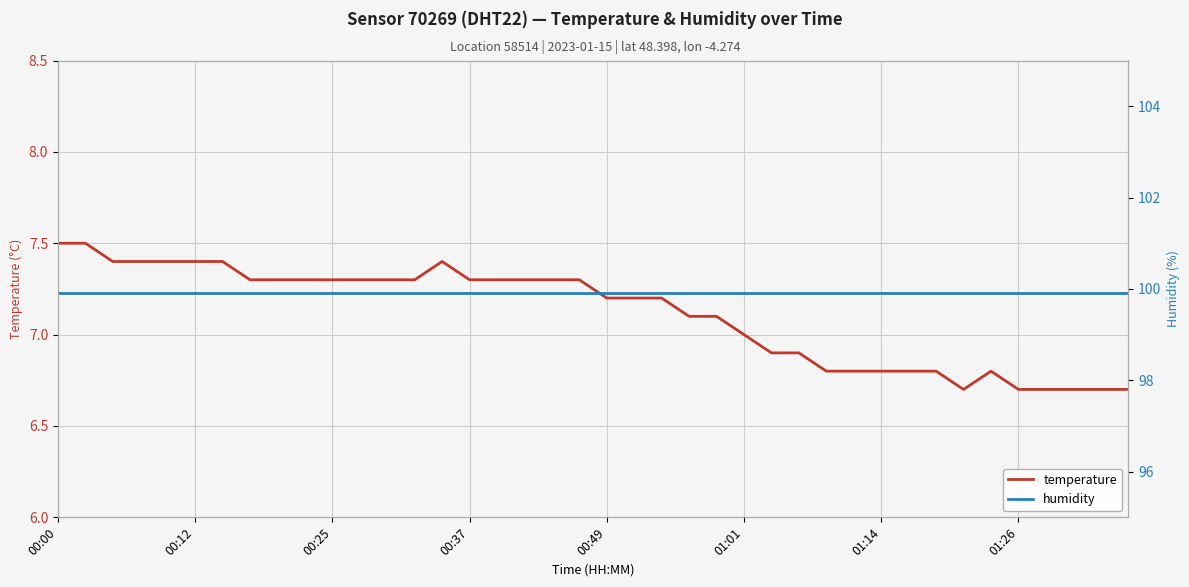

The value of temperature at 00:25 is 7.3. True or false?

True